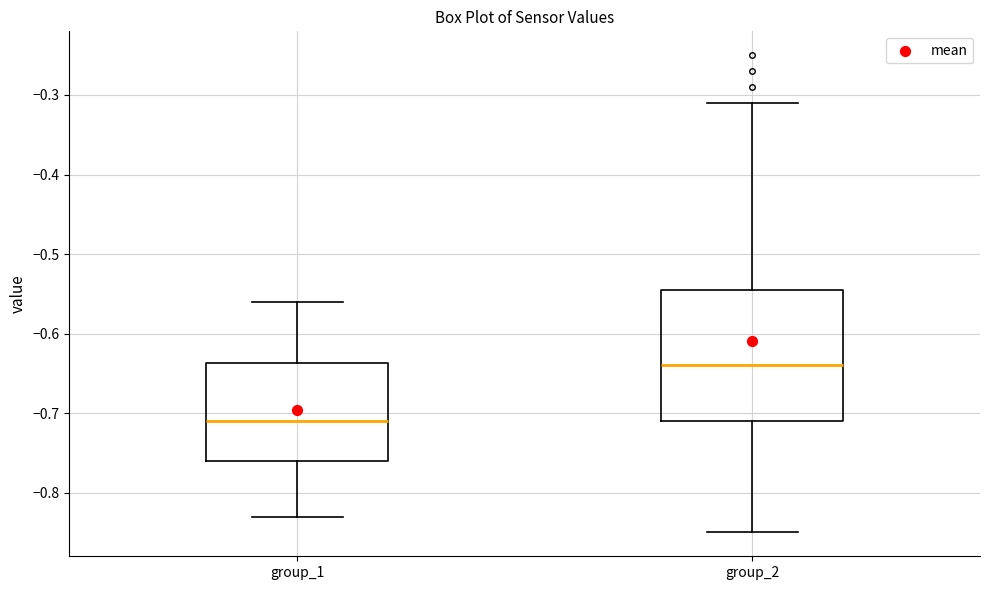

Comparing the boxes themselves (not the whiskers), which one is the tallest?

group_2